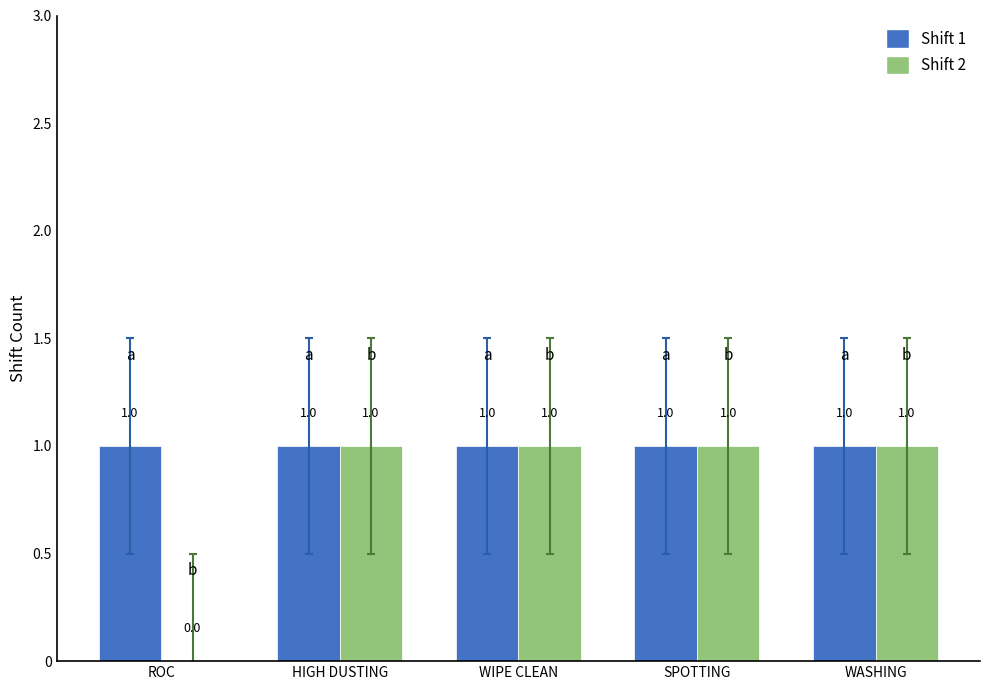

The value of Shift 2 at SPOTTING is 0. True or false?

False